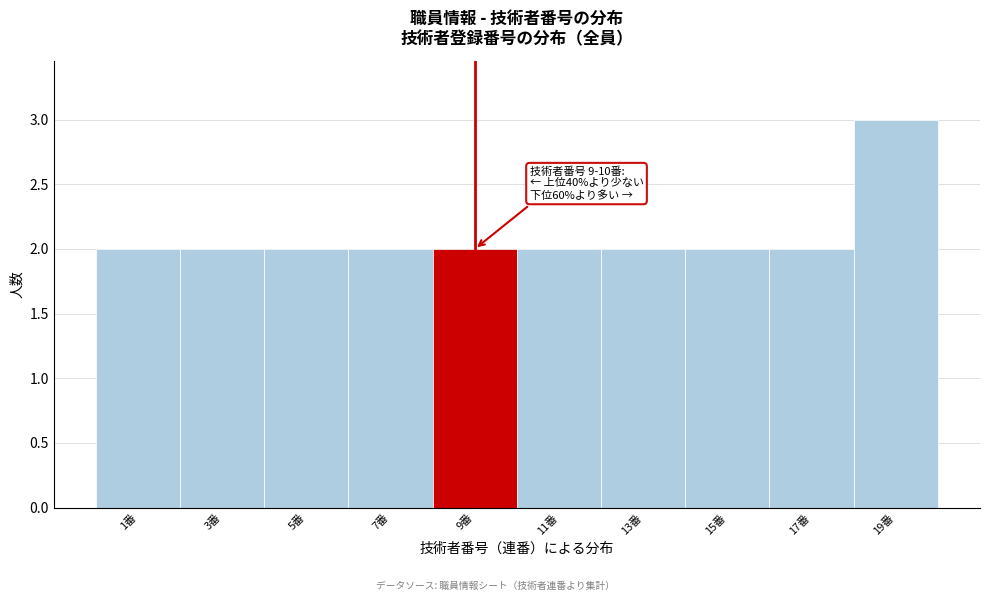

Reading left to right, what are all the values shown in this chart?

1番=2	3番=2	5番=2	7番=2	9番=2	11番=2	13番=2	15番=2	17番=2	19番=3